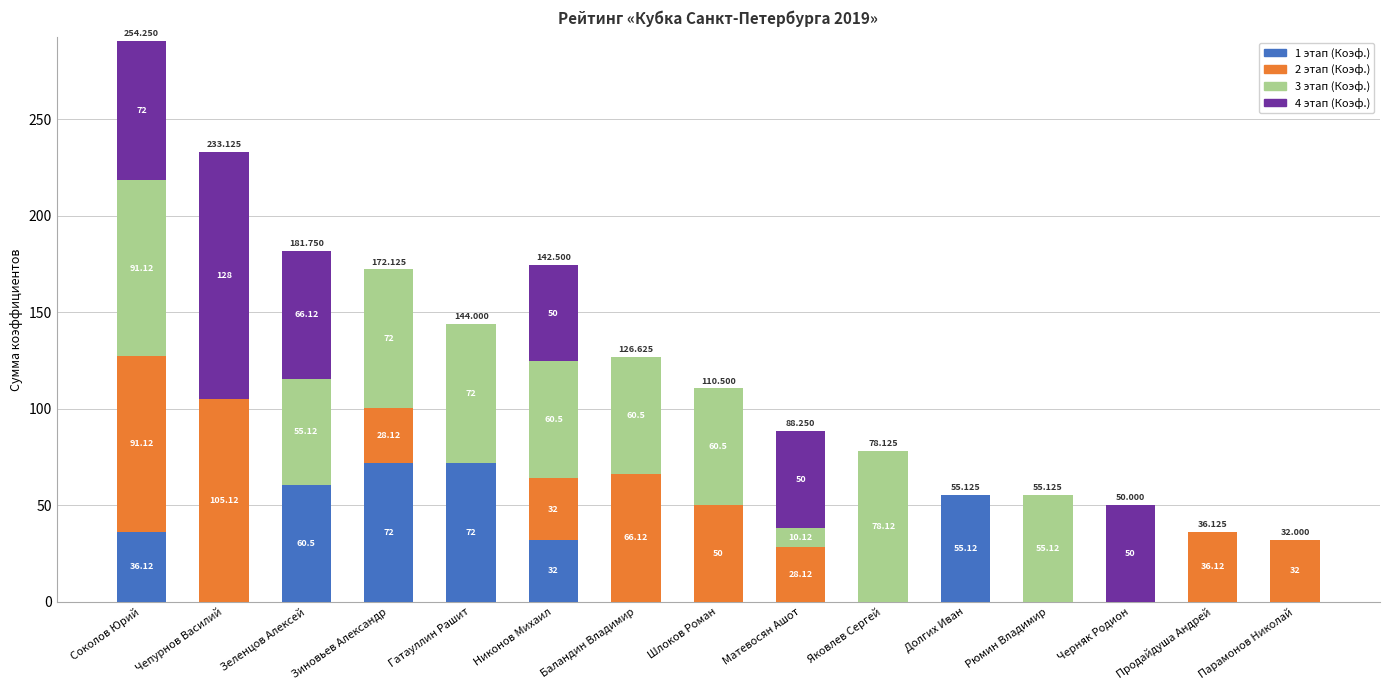

What is the average value of the 2 этап (Коэф.) series?

31.2